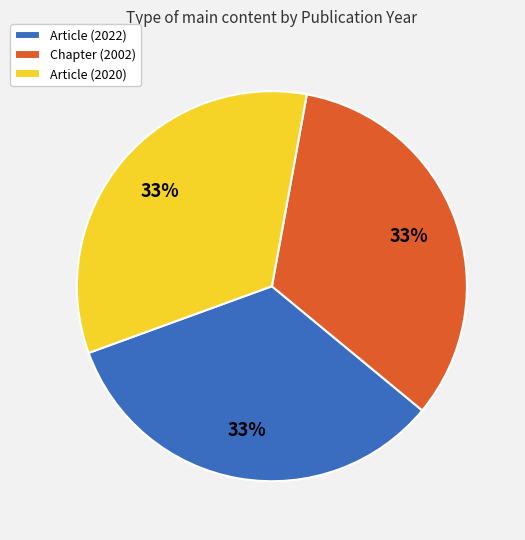

The Article (2022) slice represents 24% of the pie. True or false?

False